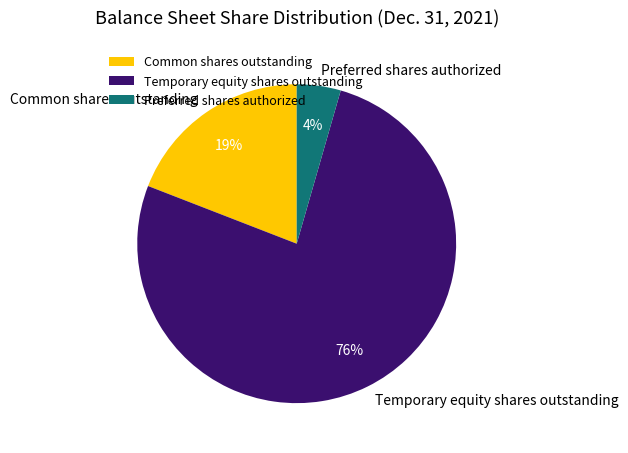

To the nearest percent, what percentage of the pie is Preferred shares authorized?

4%